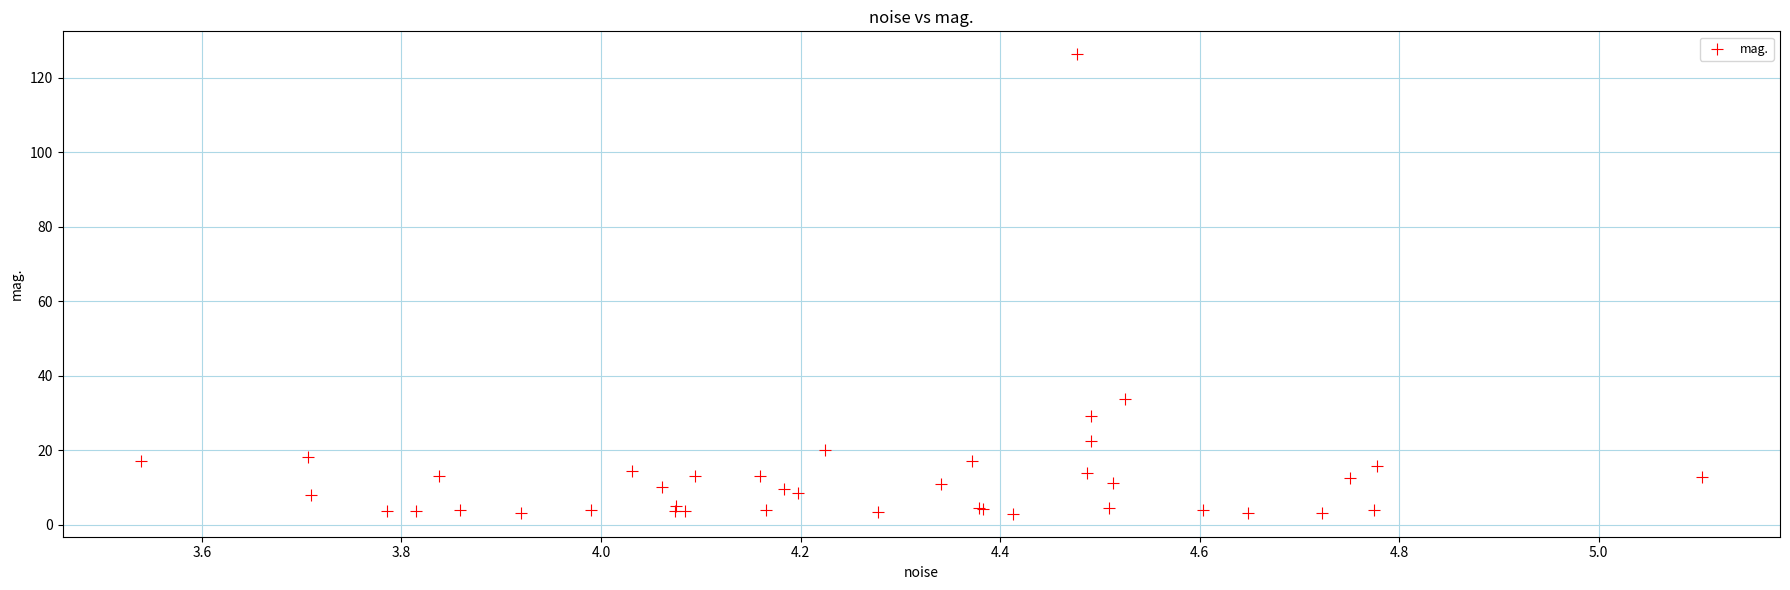

What Y value in the scatter plot is closest to 64?

33.6